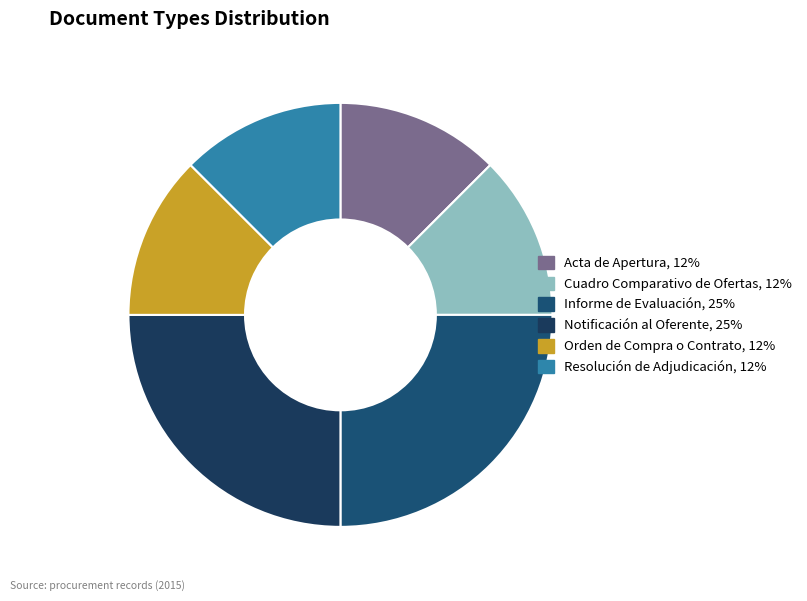

To the nearest percent, what is the difference between the Orden de Compra o Contrato and Notificación al Oferente slice percentages?

12%